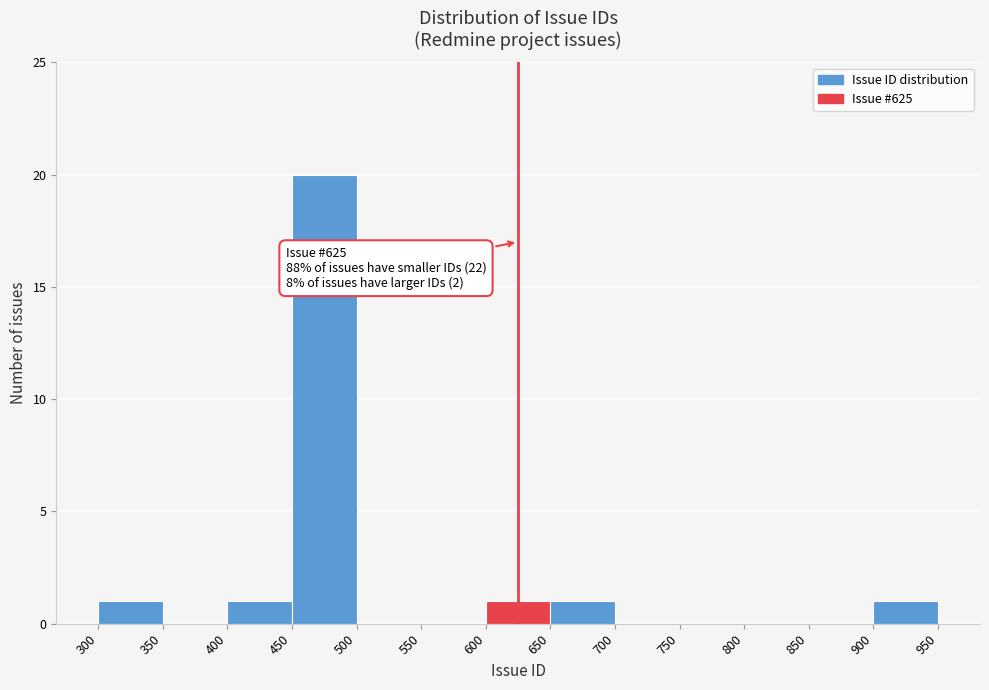

Which range on the x-axis has the tallest bar?

450 to 500